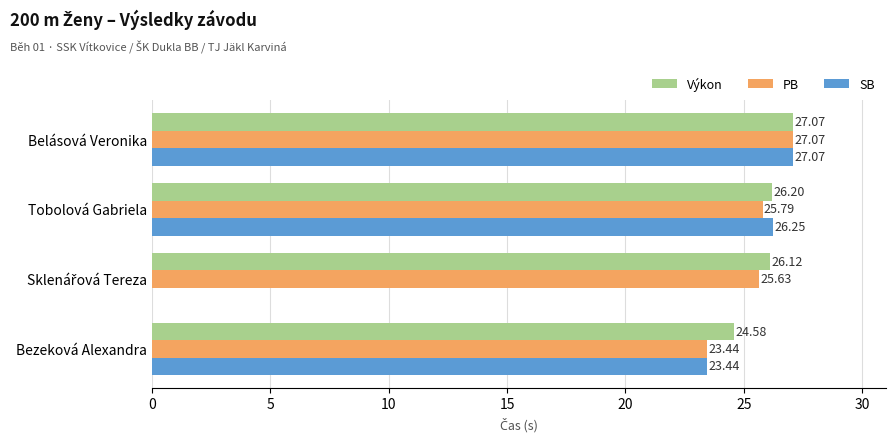

What is the difference between the PB values at Belásová Veronika and Tobolová Gabriela?

1.3